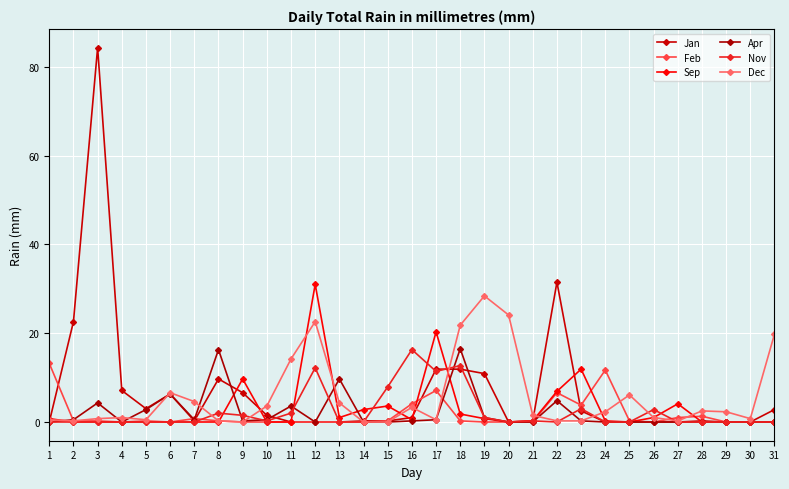

Reading right to left, transcribe all the data shown in this chart.

Jan: 31=2.8	30=0.0	29=0.0	28=0.2	27=0.0	26=0.0	25=0.0	24=0.0	23=2.5	22=31.5	21=0.2	20=0.0	19=10.9	18=11.9	17=11.9	16=1.0	15=0.2	14=0.2	13=0.0	12=0.0	11=0.0	10=1.5	9=6.6	8=9.7	7=0.2	6=6.3	5=3.0	4=7.1	3=84.3	2=22.6	1=0.0
Feb: 31=0.0	30=0.0	29=0.0	28=1.3	27=1.0	26=0.0	25=0.2	24=11.7	23=3.8	22=6.6	21=0.0	20=0.0	19=0.0	18=0.2	17=7.1	16=4.1	15=0.2	14=0.0	13=0.0	12=0.0	11=0.0	10=0.0	9=0.0	8=0.2	7=0.8	6=0.0	5=0.2	4=0.0	3=0.2	2=0.2	1=13.2
Sep: 31=0.0	30=0.0	29=0.0	28=0.0	27=4.1	26=1.0	25=0.0	24=0.2	23=11.9	22=6.9	21=0.2	20=0.0	19=0.8	18=1.8	17=20.3	16=0.5	15=3.6	14=2.8	13=1.0	12=31.0	11=0.0	10=0.0	9=9.7	8=0.0	7=0.0	6=0.0	5=0.0	4=0.0	3=0.0	2=0.0	1=0.8
Apr: 31=0.0	30=0.0	29=0.0	28=0.0	27=0.0	26=0.0	25=0.0	24=0.0	23=0.2	22=4.8	21=0.0	20=0.0	19=1.0	18=16.5	17=0.5	16=0.2	15=0.0	14=0.0	13=9.7	12=0.0	11=3.6	10=0.5	9=0.2	8=16.3	7=0.5	6=6.3	5=2.8	4=0.0	3=4.3	2=0.5	1=0.0
Nov: 31=0.0	30=0.0	29=0.0	28=0.0	27=0.0	26=2.8	25=0.0	24=0.0	23=3.0	22=0.0	21=0.2	20=0.0	19=1.0	18=12.7	17=11.4	16=16.3	15=7.9	14=0.0	13=0.0	12=12.2	11=2.0	10=0.2	9=1.5	8=2.0	7=0.0	6=0.0	5=0.0	4=0.0	3=0.0	2=0.0	1=0.0
Dec: 31=19.8	30=0.8	29=2.3	28=2.5	27=0.2	26=1.0	25=6.1	24=2.3	23=0.2	22=0.2	21=1.5	20=24.1	19=28.4	18=21.8	17=0.5	16=3.3	15=0.0	14=0.0	13=4.3	12=22.6	11=14.2	10=3.6	9=0.0	8=0.2	7=4.6	6=6.6	5=0.5	4=1.0	3=0.8	2=0.2	1=0.5